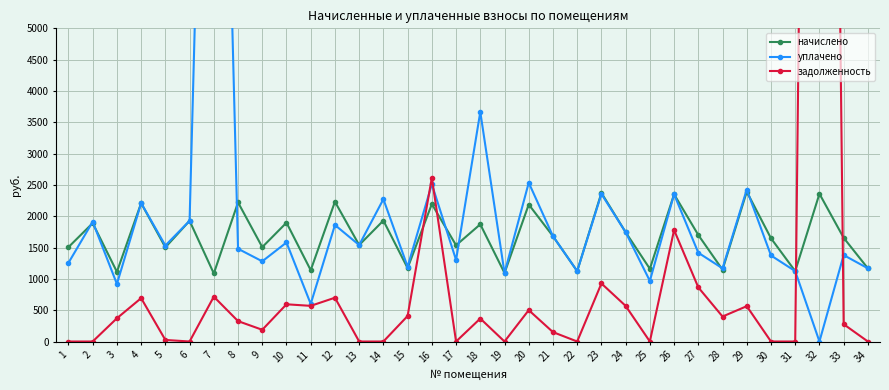

Which series has the largest range (max minus min)?

задолженность